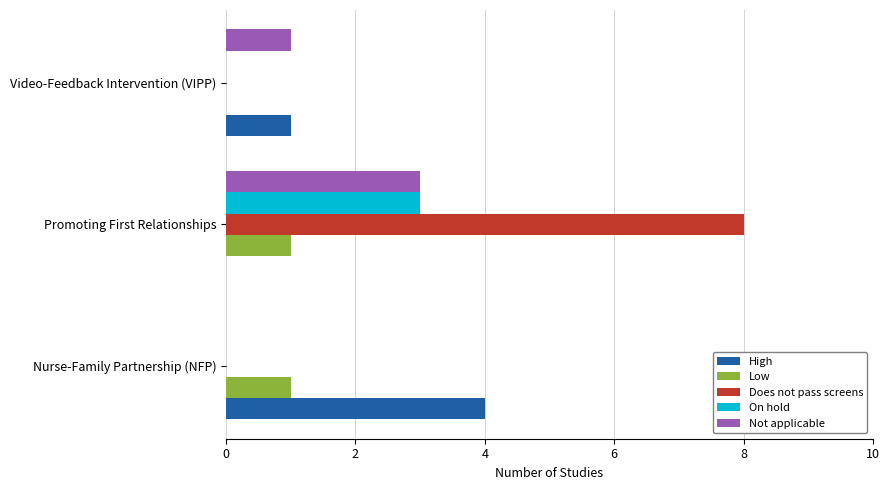

Is it true that On hold equals 3 at Promoting First Relationships?

True